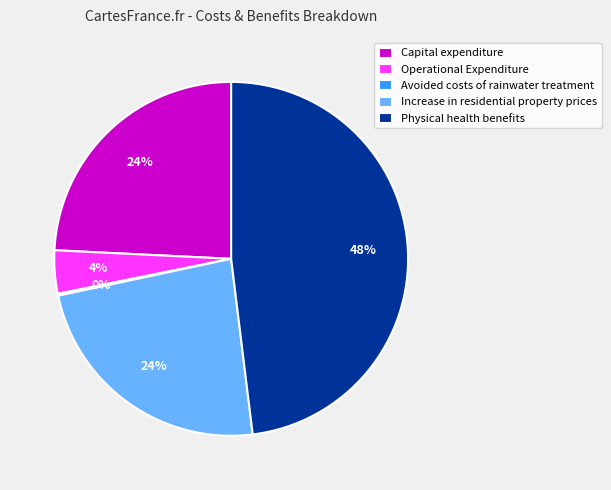

What percentage is the Increase in residential property prices slice, to the nearest percent?

24%